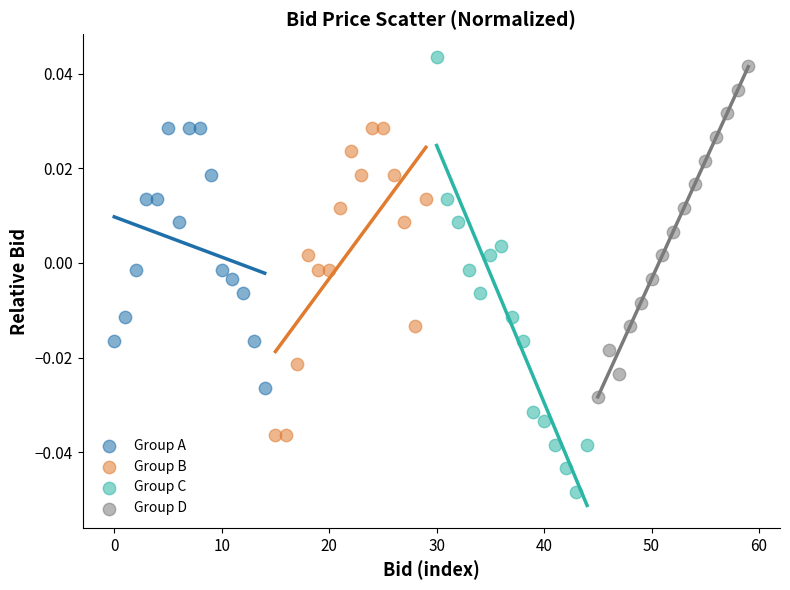

Which series reaches the minimum Y coordinate?

Group C